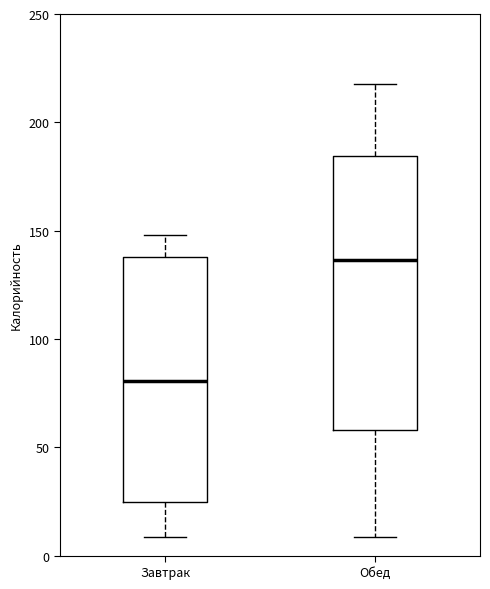

Reading left to right, transcribe this box plot: for each box, give where its median line is, the range the box spans, and where its two whiskers end, as read against the y-axis. The values are not printed on the chart, so give them approximately, as read against the axis.

Завтрак: median 80, box 25 to 140, whiskers 10 to 150
Обед: median 135, box 60 to 185, whiskers 10 to 220